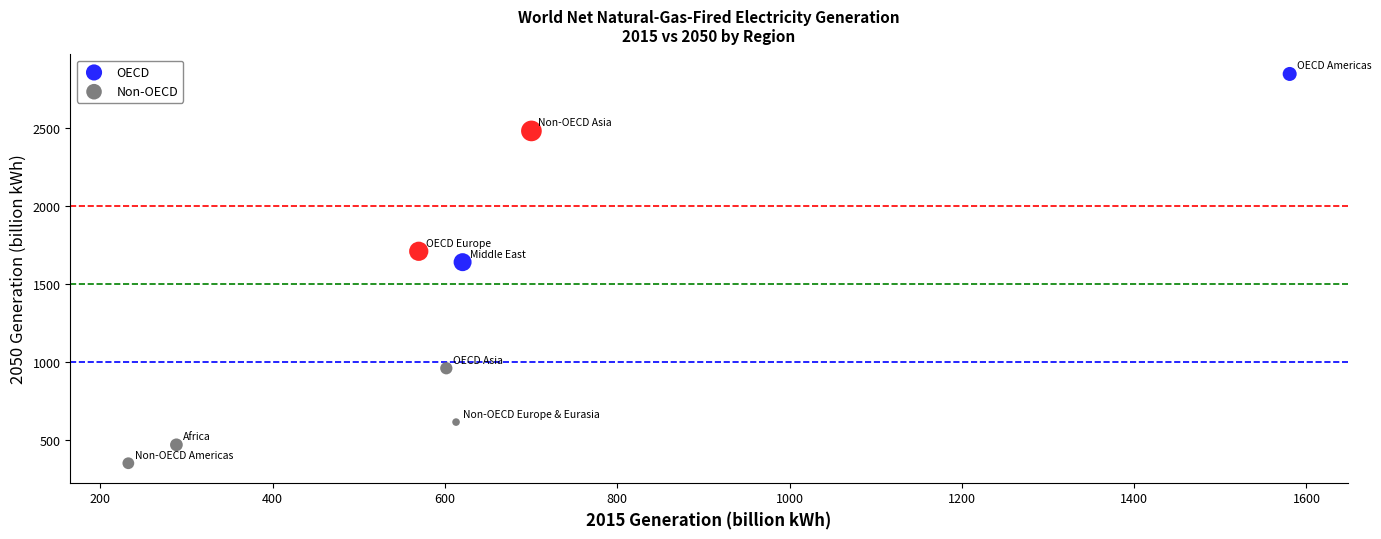

Which series reaches the minimum Y coordinate?

Non-OECD